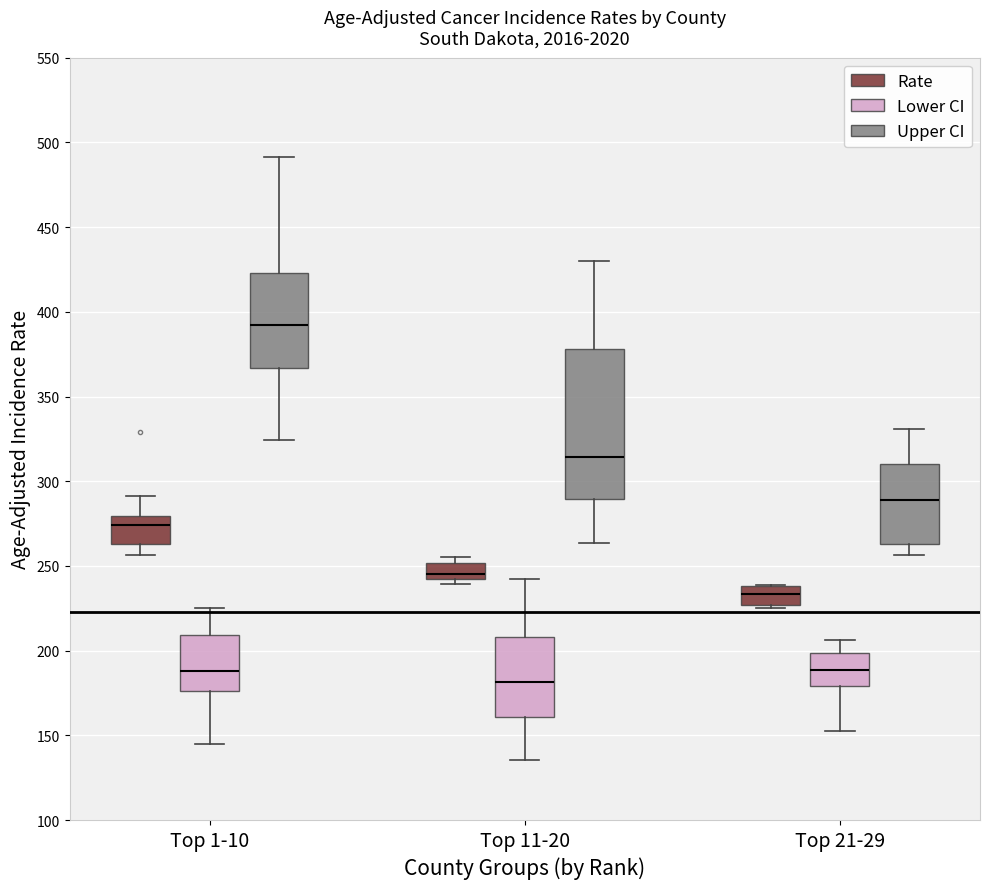

Which box is the tallest, from its lower edge to its upper edge?

Top 11-20 (Upper CI)